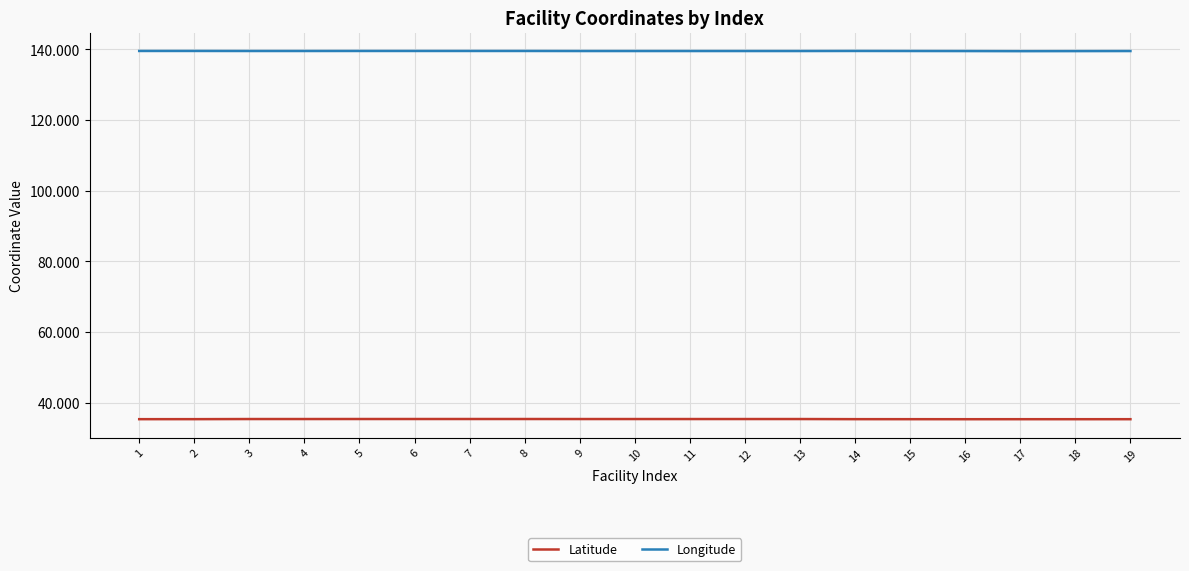

Is the value of Longitude at 17 greater than the value of Latitude at 7?

Yes